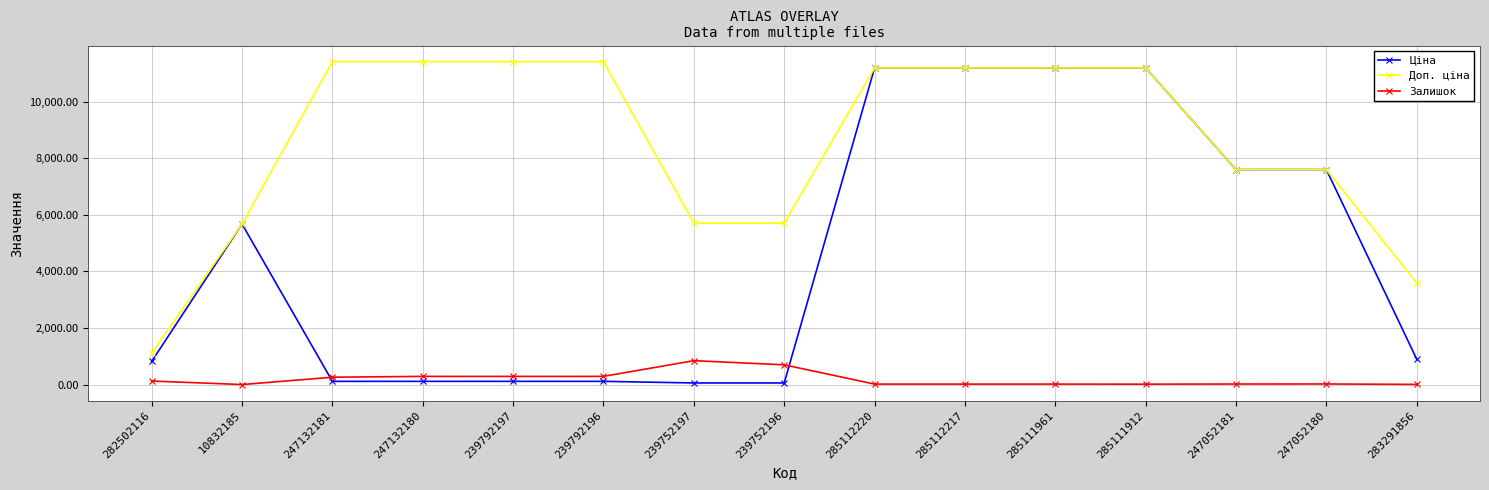

What is the sum of the Доп. ціна values at 239752197 and 247052180?

13301.5